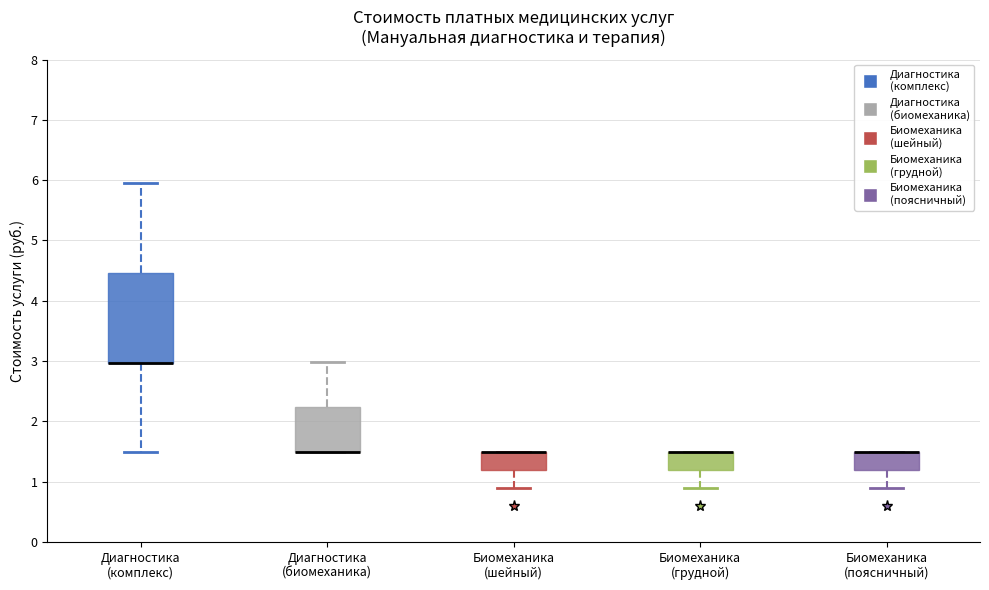

Which box is the tallest, from its lower edge to its upper edge?

Диагностика (комплекс)